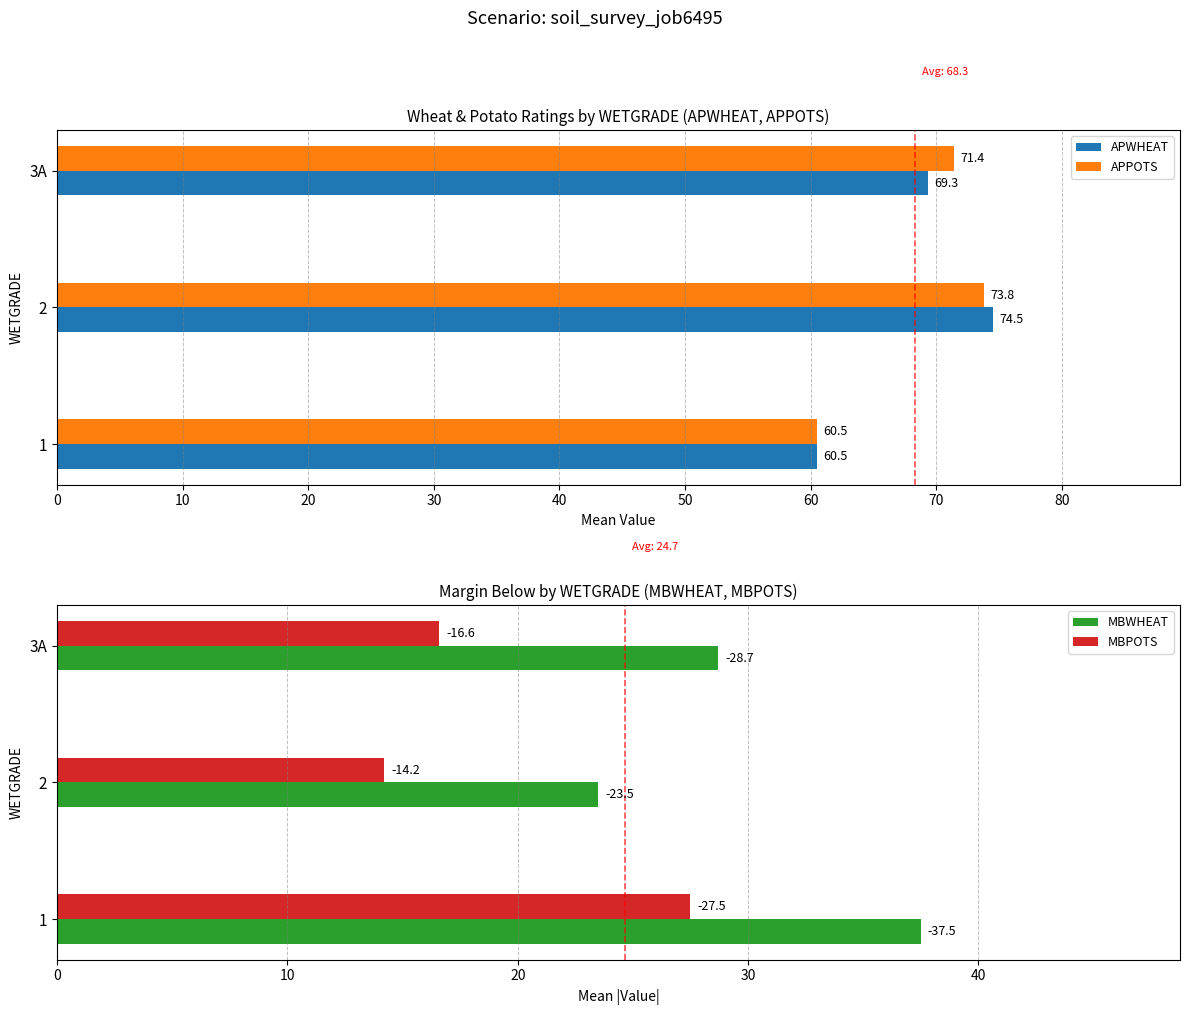

What is the difference between the APWHEAT values at 3A and 2?

5.2